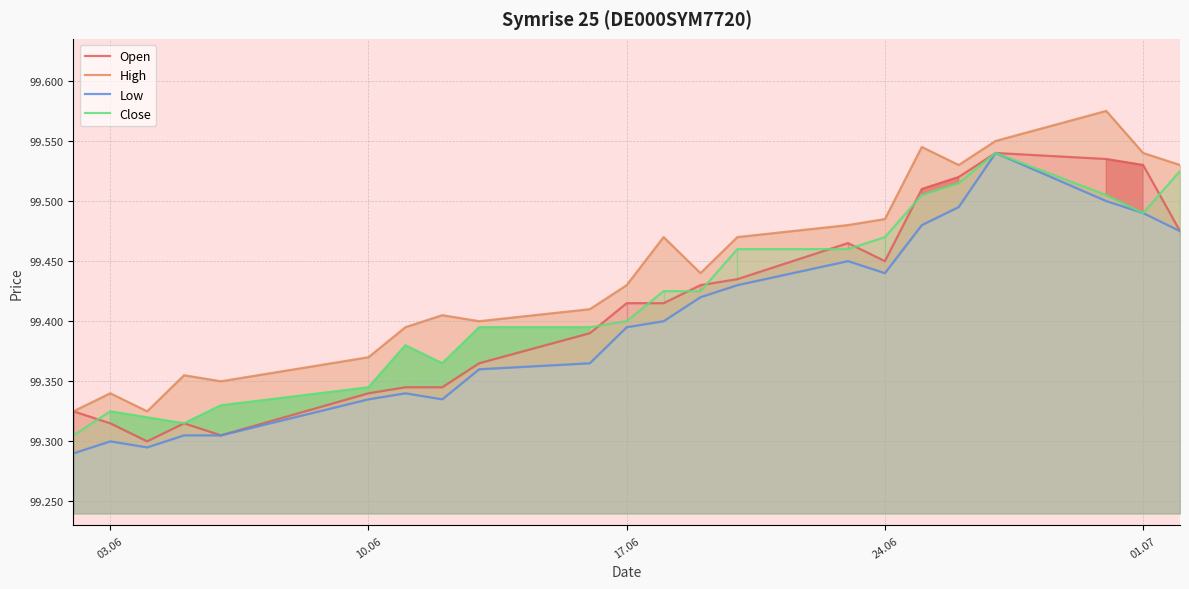

True or false: Low has more than 1 interior local peaks.

True